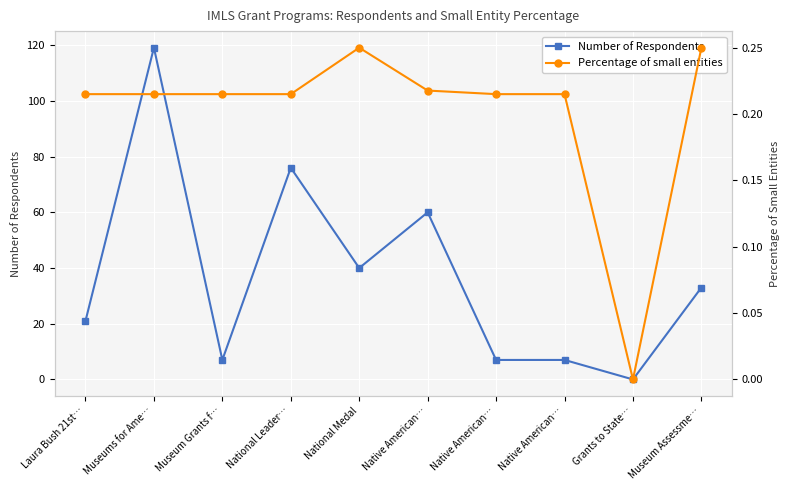

Which series changed the most between Museum Grants f… and National Medal?

Number of Respondents